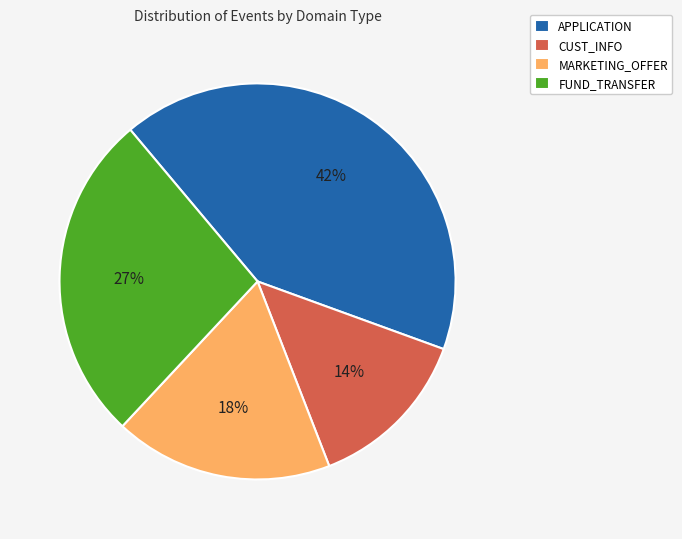

Is it true that CUST_INFO is 14% of the pie?

True